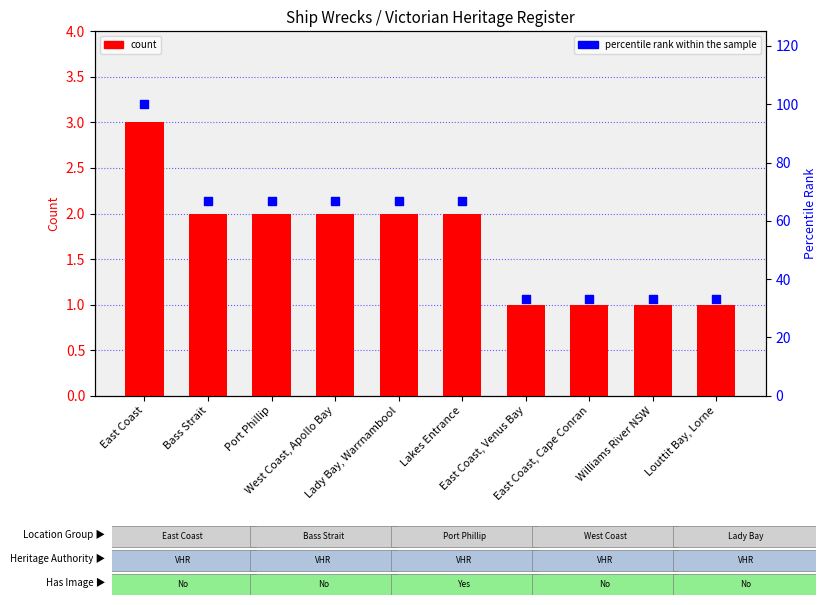

Which series contains the highest Y value?

percentile rank within the sample